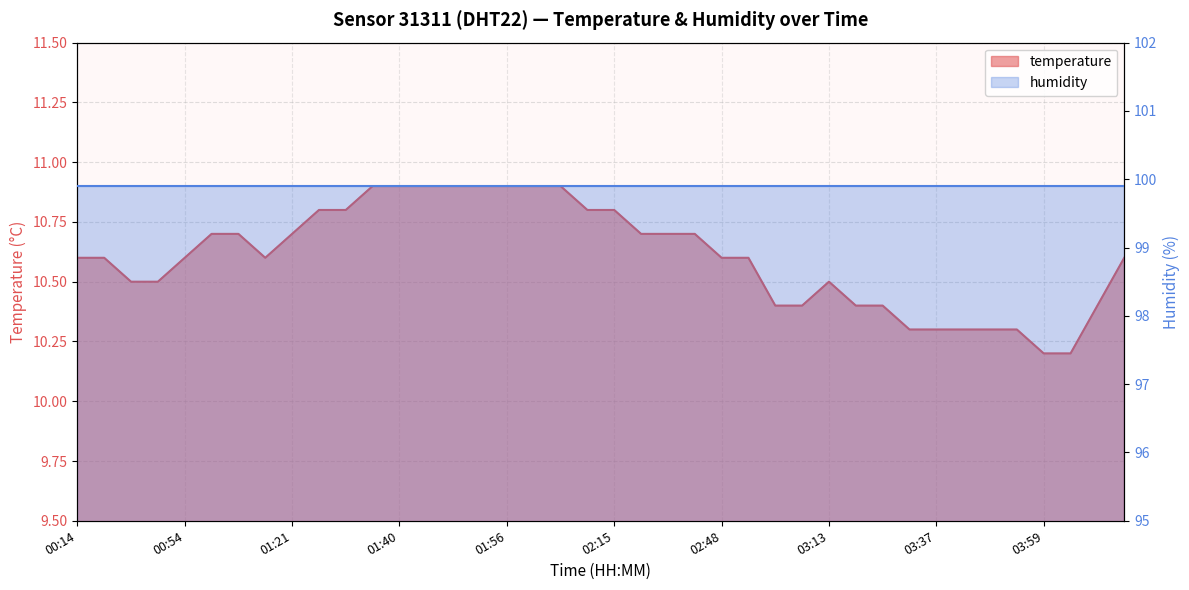

Where is the first local maximum?

03:13